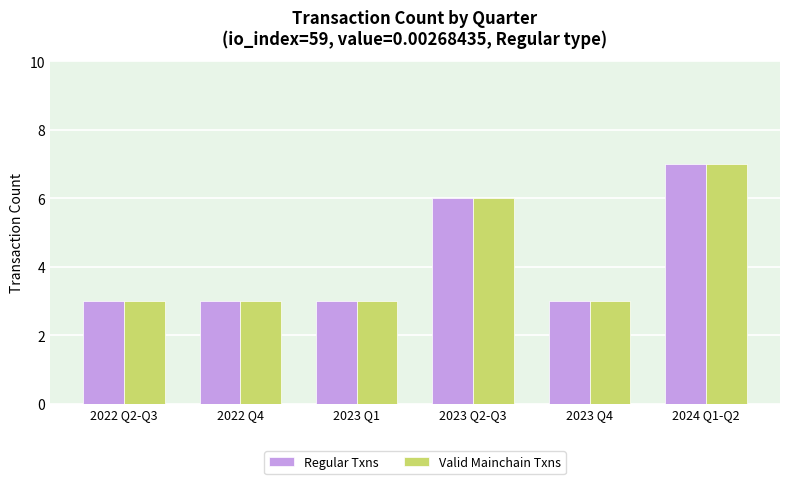

Count the Valid Mainchain Txns values in the range 3 to 6.

5